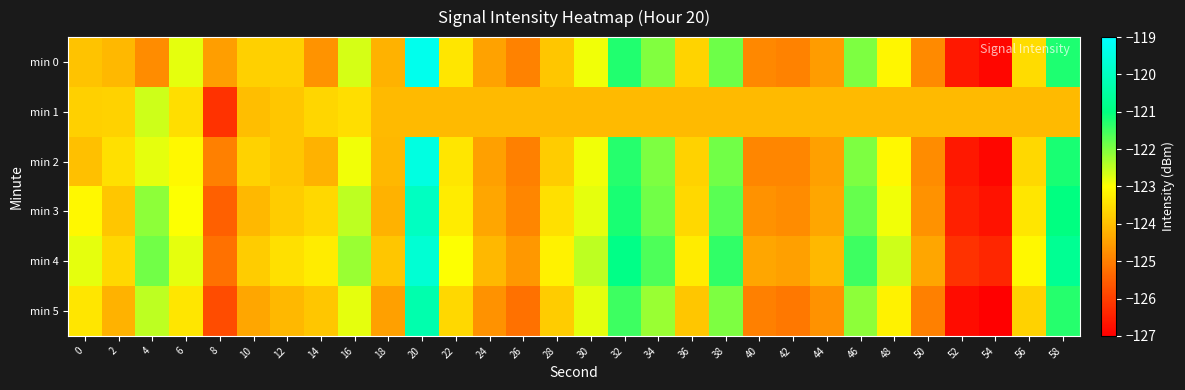

What is the total value across all series at 8?

-752.2